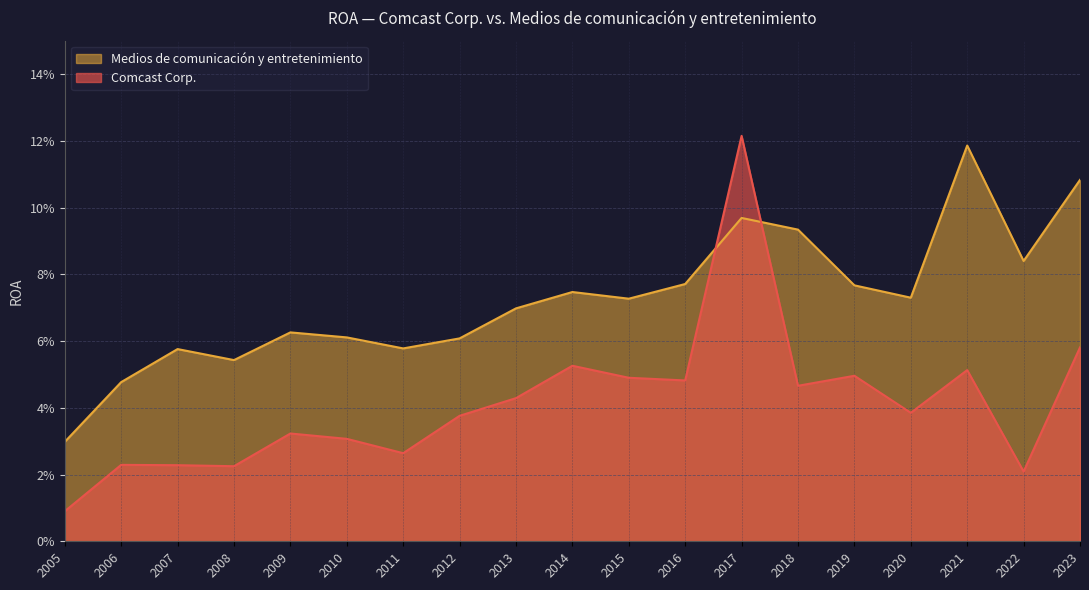

What is the sum of all Medios de comunicación y entretenimiento values?

1.4